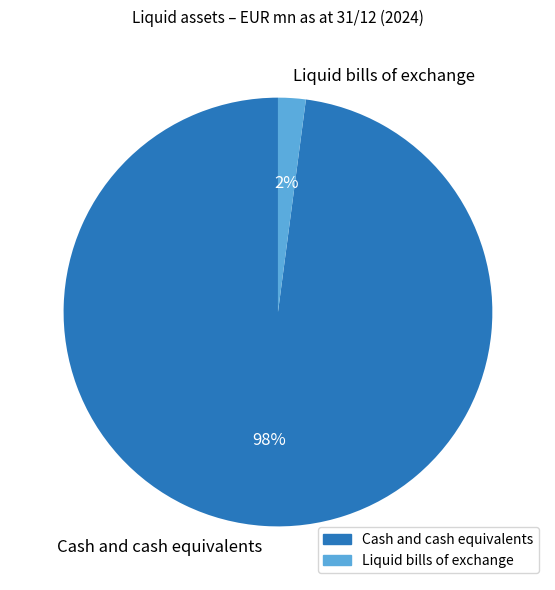

What percentage is the Cash and cash equivalents slice, to the nearest percent?

98%